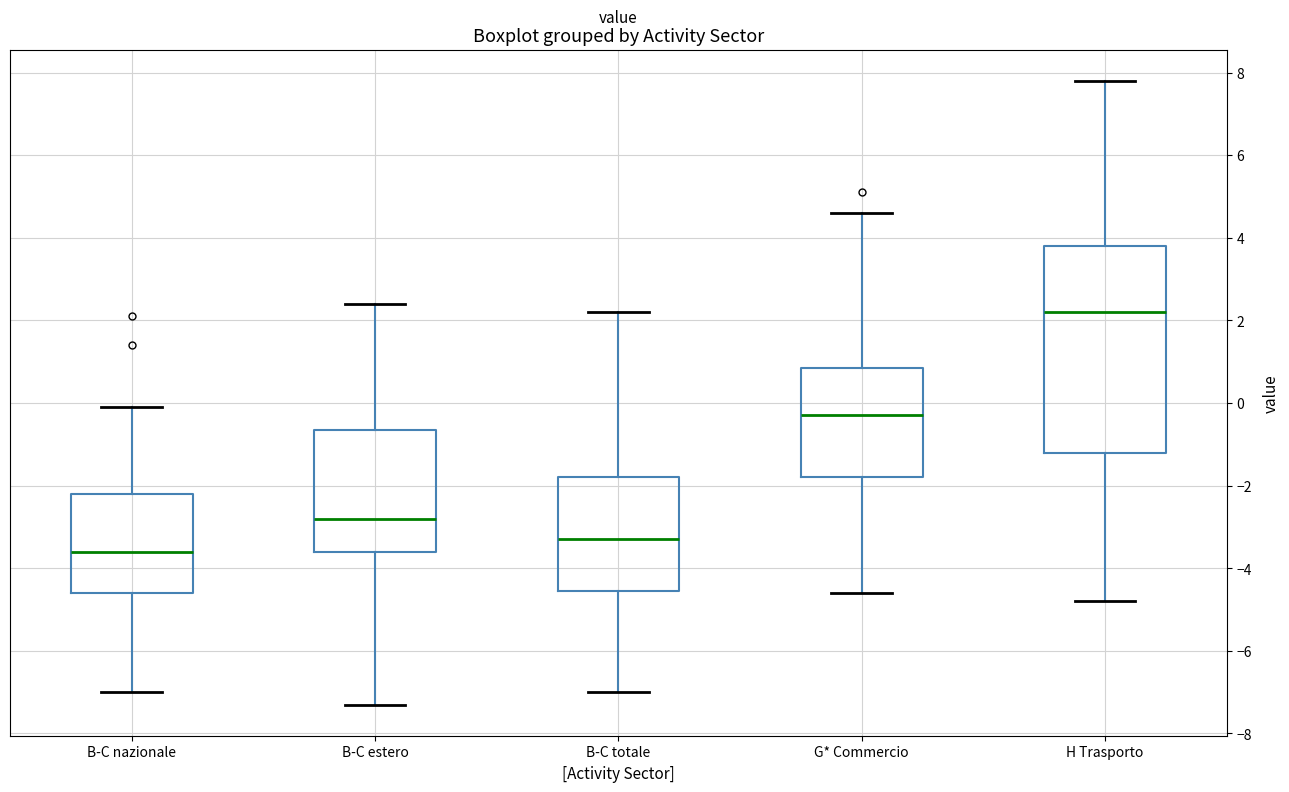

Where is the upper edge of the box for B-C totale on the y-axis? The values are not printed on the chart, so give them approximately, as read against the axis.

-1.8